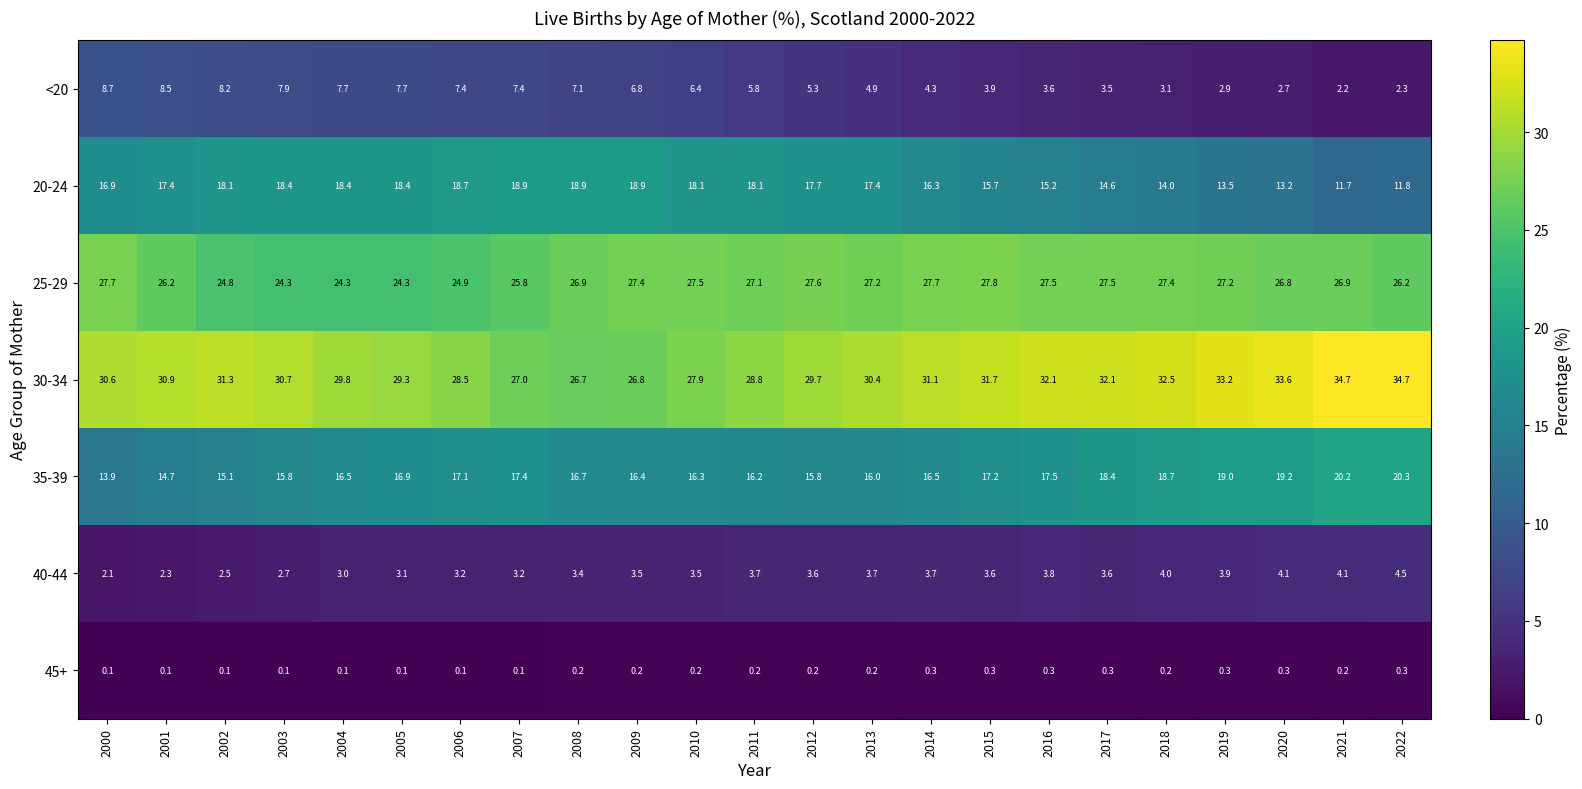

Rank the series by their maximum value, from highest to lowest.

30-34, 25-29, 35-39, 20-24, <20, 40-44, 45+